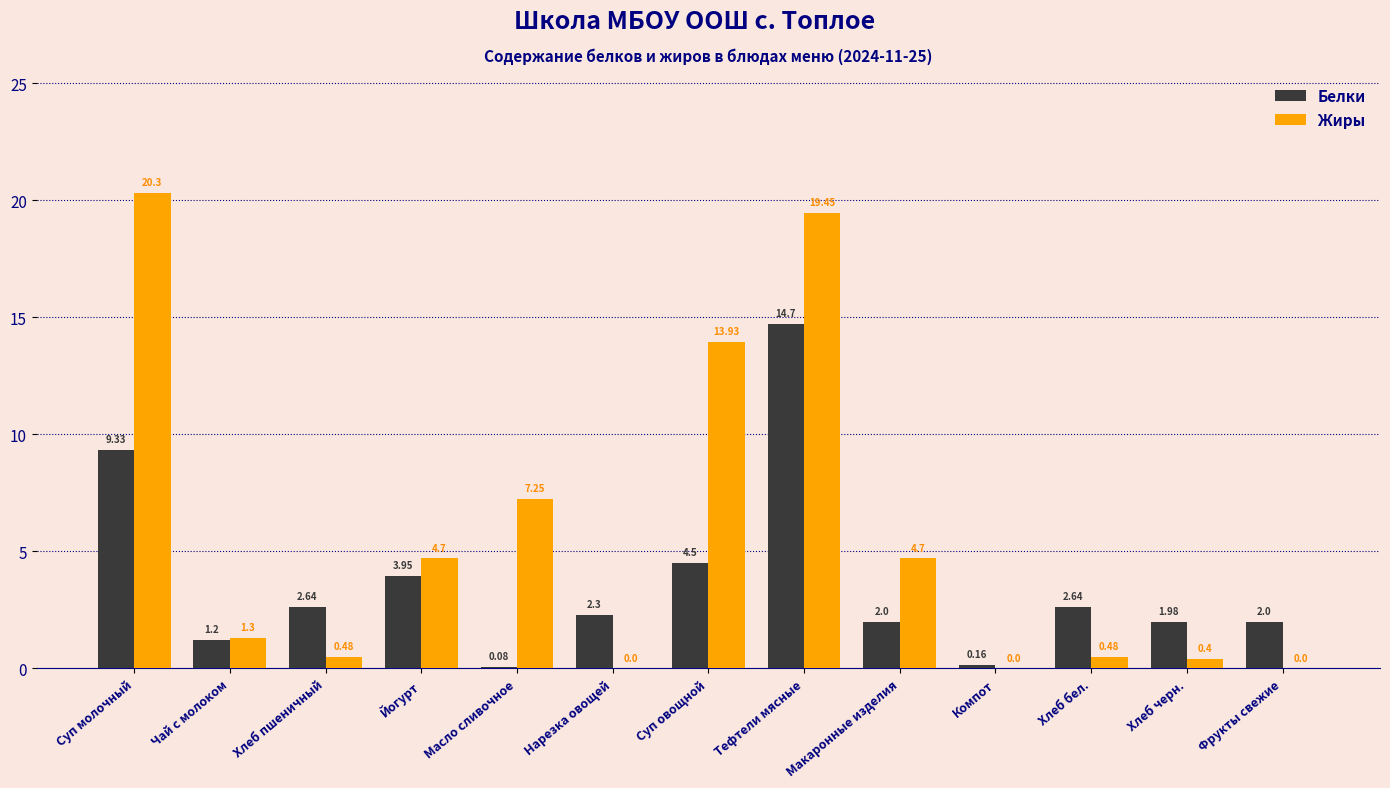

How many distinct data groups are displayed?

2